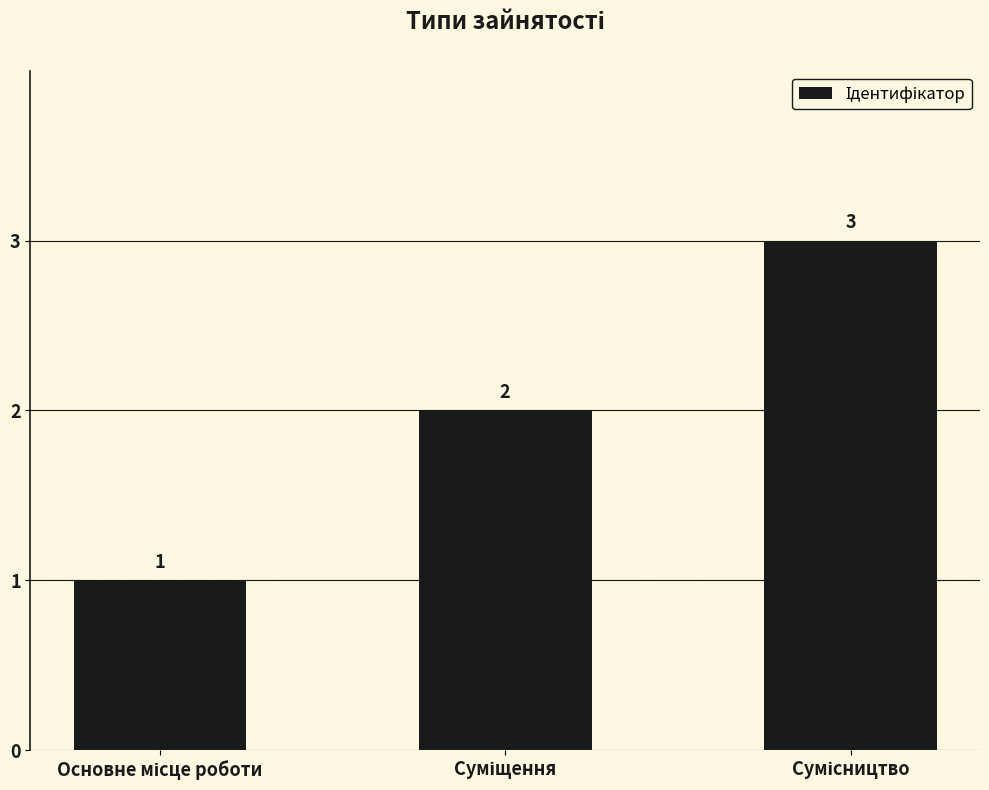

What is the maximum value shown in the chart?

3